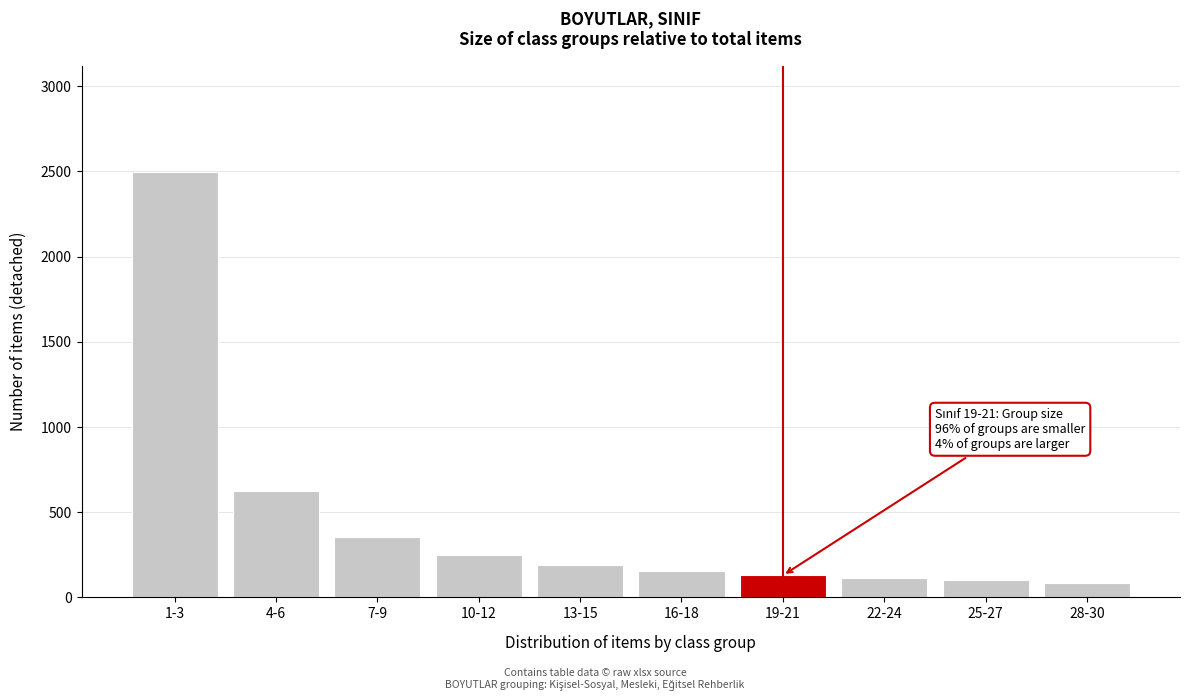

What is the value of the 9th bar from the left?

99